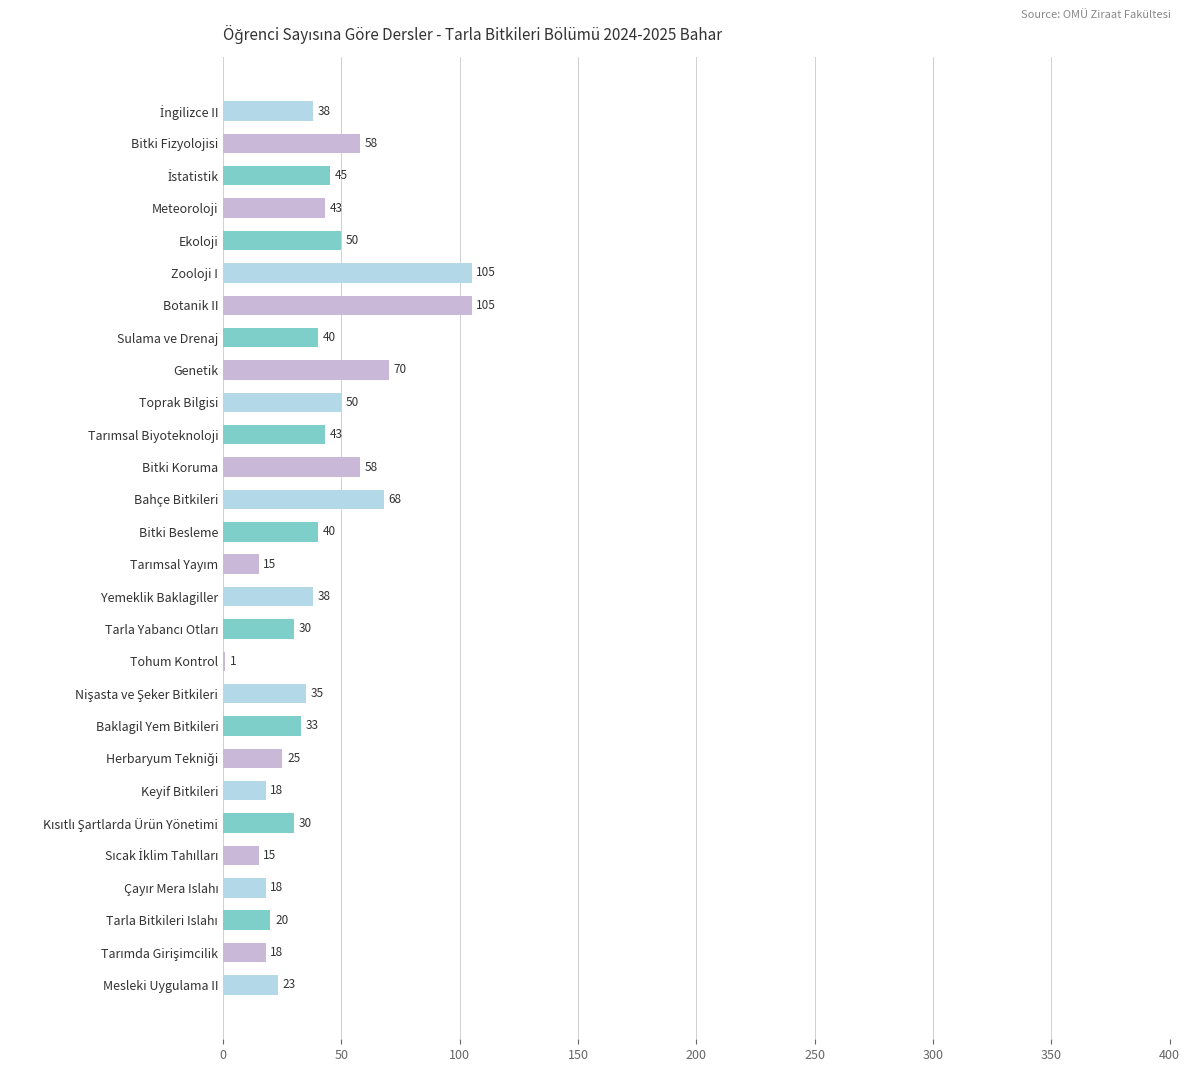

What is the maximum value shown in the chart?

105